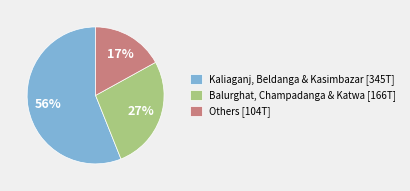

Do Kaliaganj, Beldanga & Kasimbazar [345T] and Others [104T] together represent more than half of the pie?

Yes